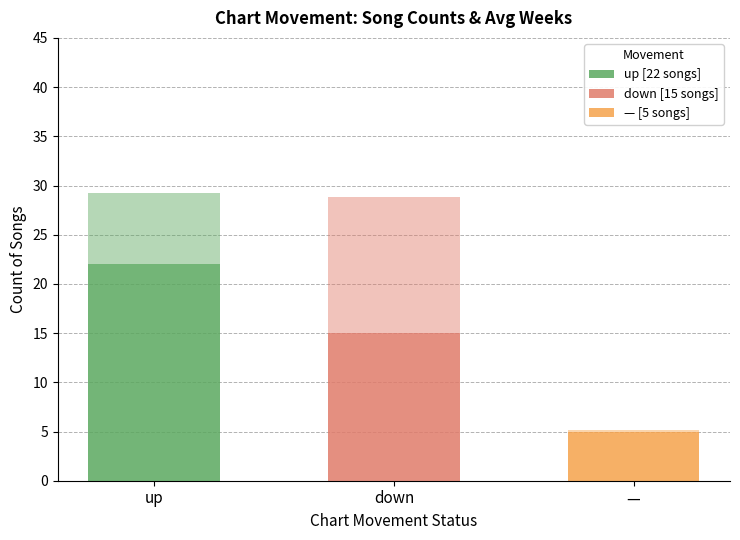

How many bars are there in total?

3